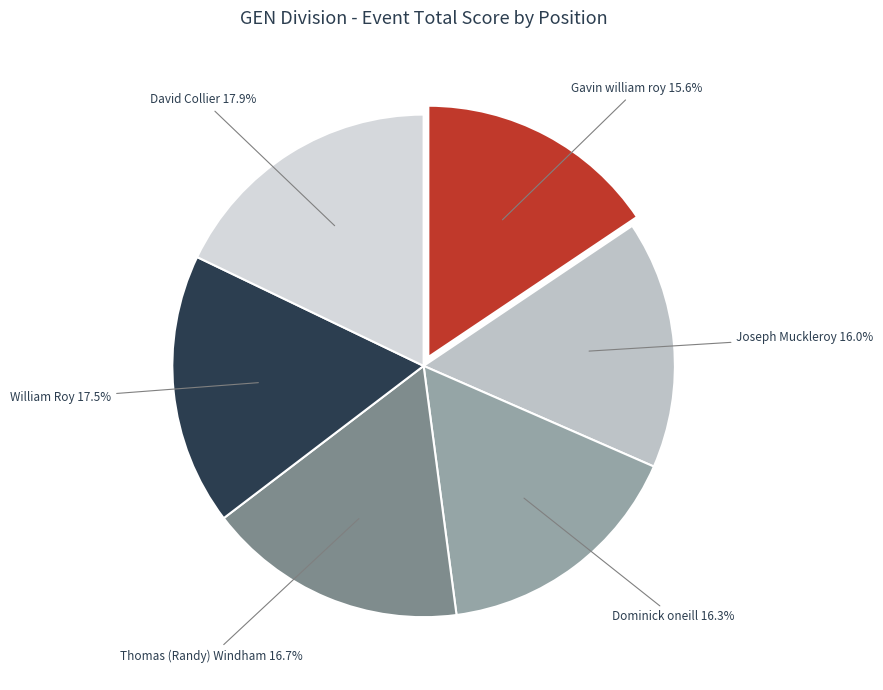

How many slices are in this pie chart?

6